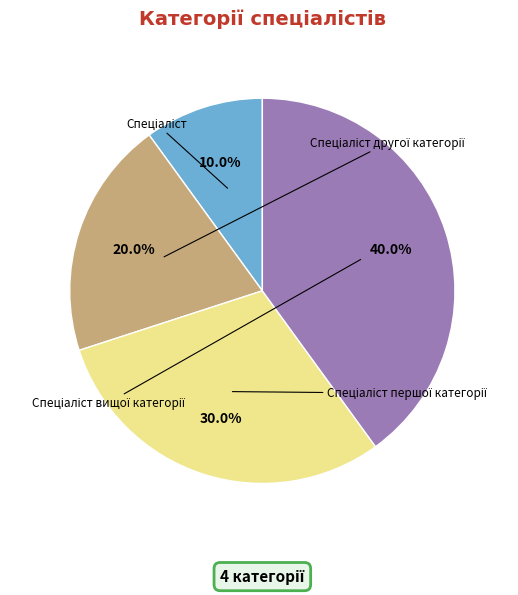

Does any single category account for the majority?

No